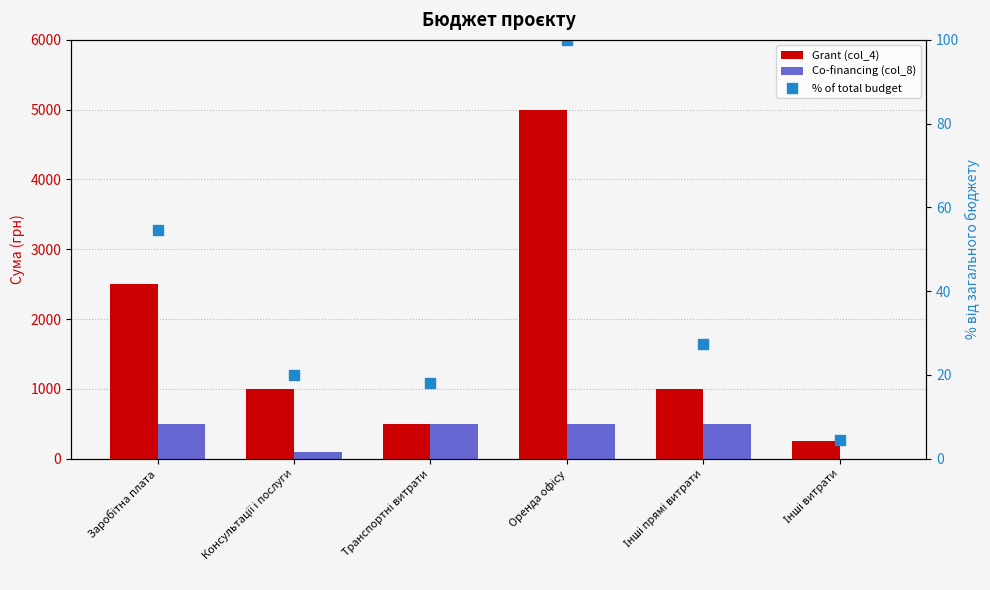

List the series in order of their peak value, highest first.

Grant (col_4), Co-financing (col_8), % of total budget